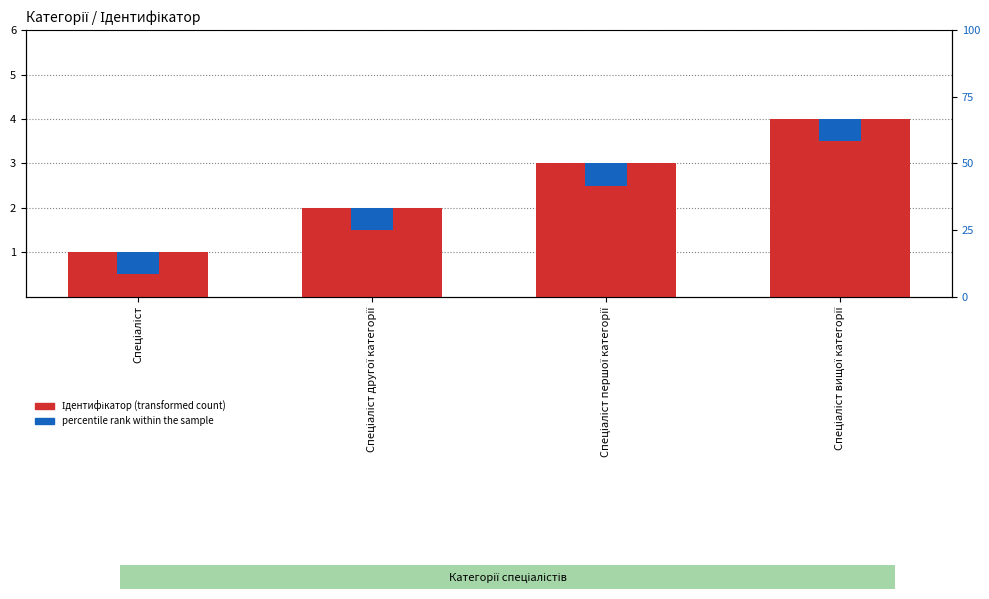

What is the spread (max minus min) of values at Спеціаліст?

0.5